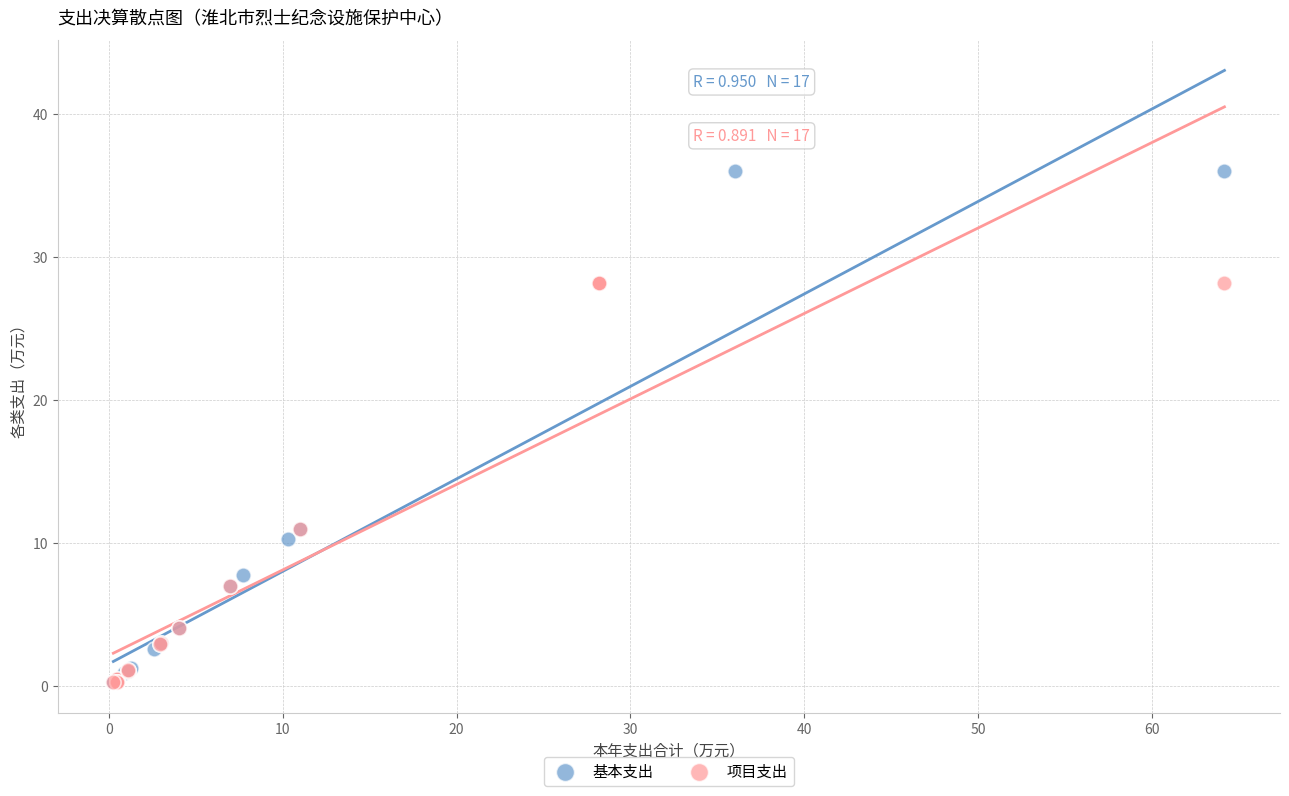

Which series has the largest Y range (max minus min)?

基本支出